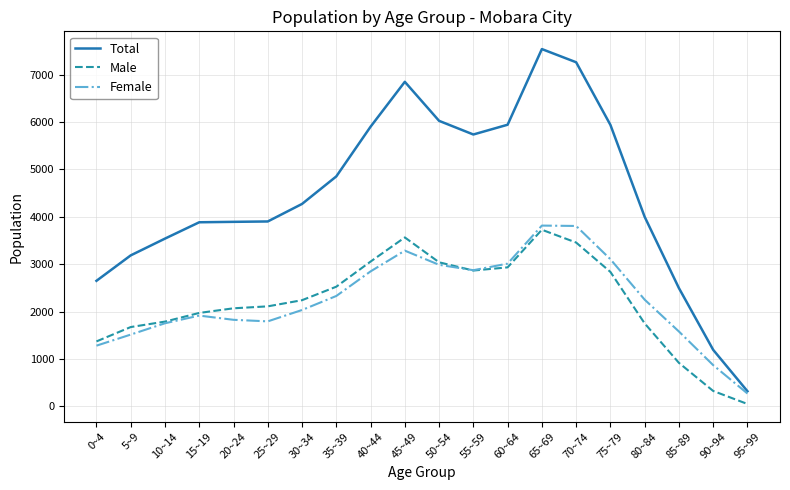

True or false: Male and Total cross at least once.

False